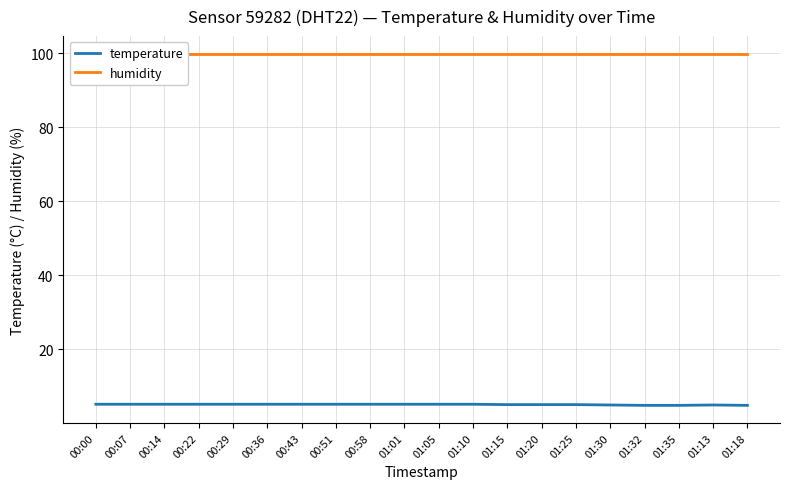

How many lines are shown in the chart?

2